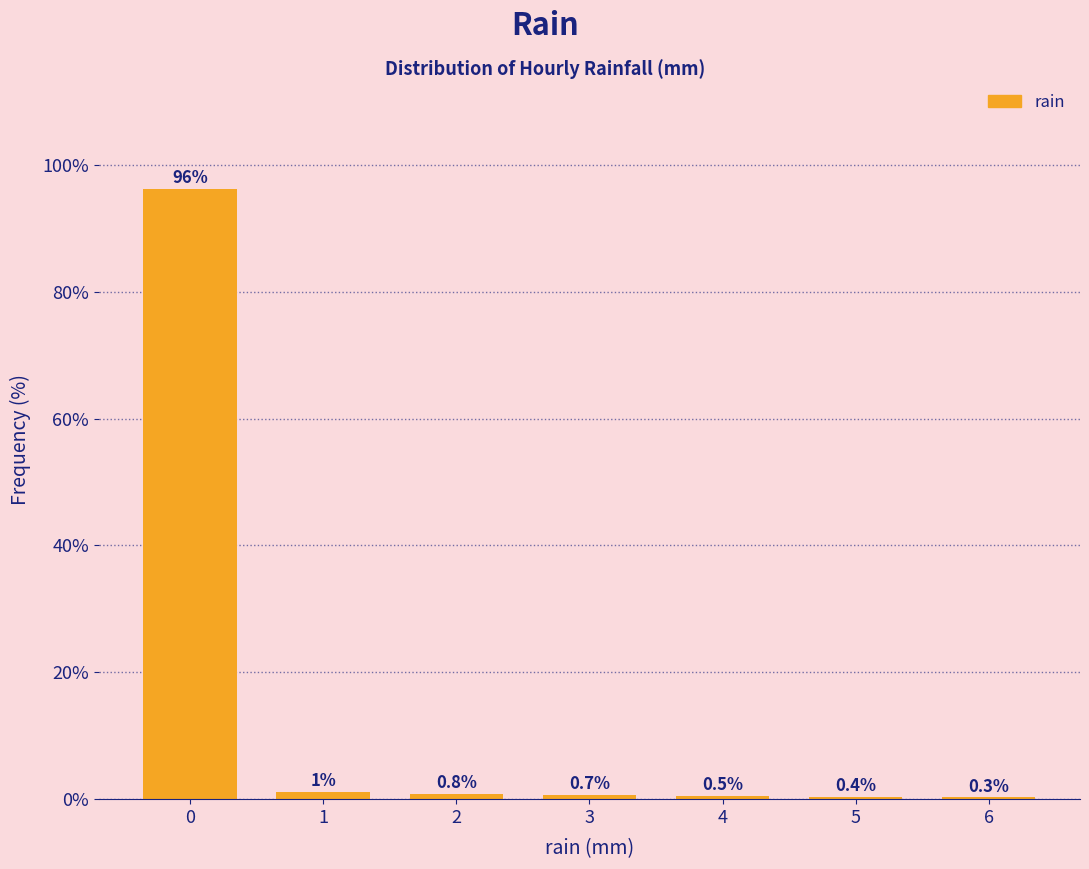

The chart shows a value of 0.4 at 5. True or false?

True